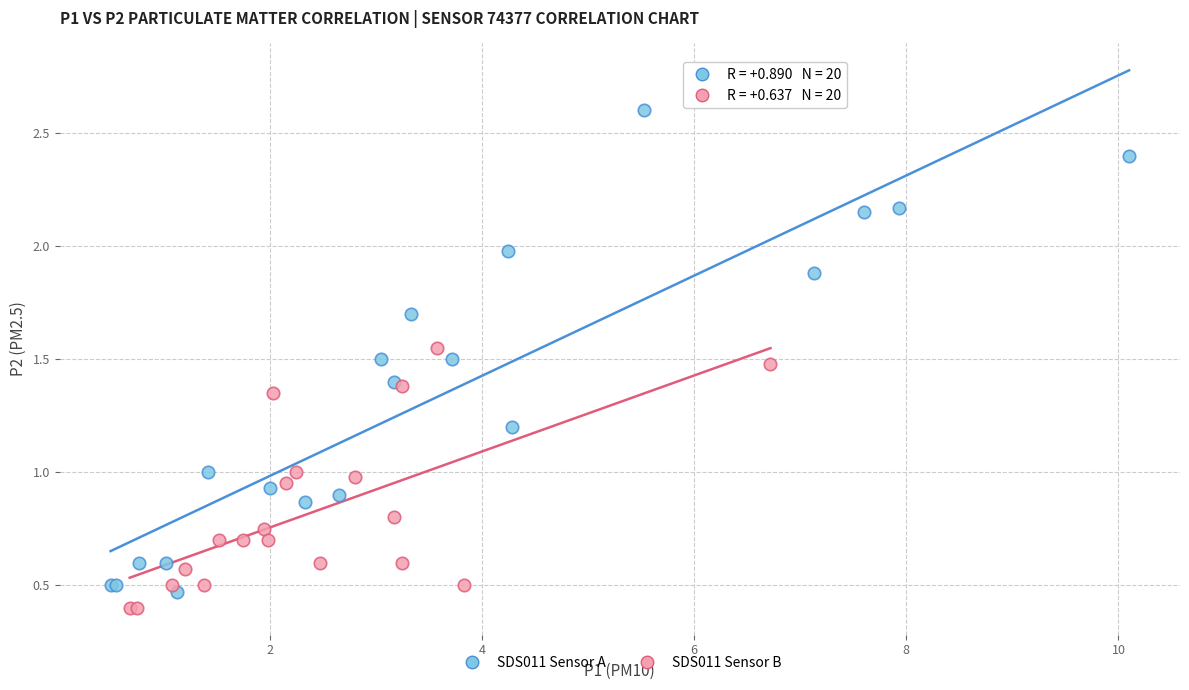

What are all the series names shown in the legend?

SDS011 Sensor A, SDS011 Sensor B